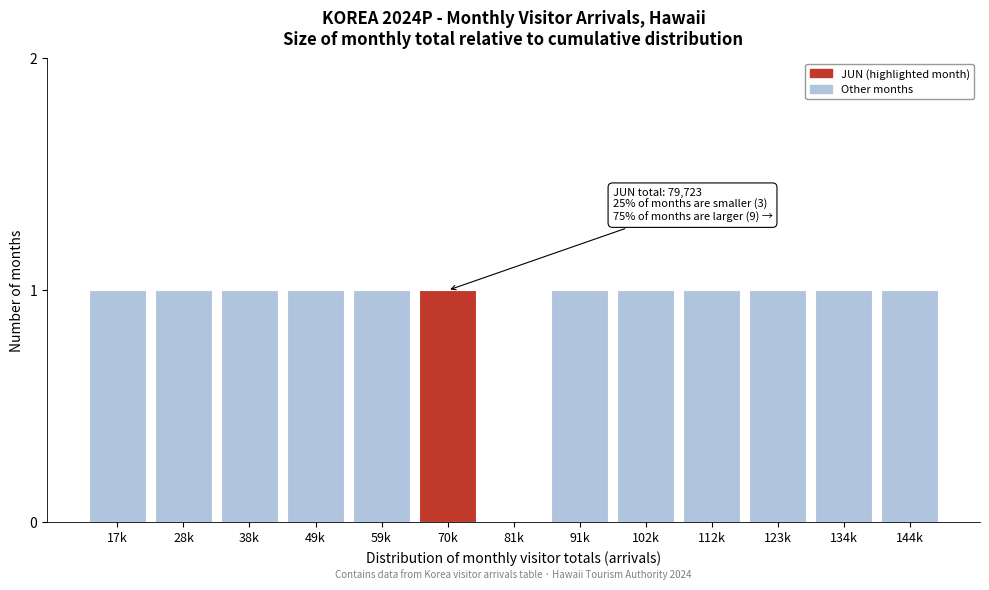

Reading left to right, list all the values displayed in this chart.

17k=1	28k=1	38k=1	49k=1	59k=1	70k=1	81k=0	91k=1	102k=1	112k=1	123k=1	134k=1	144k=1